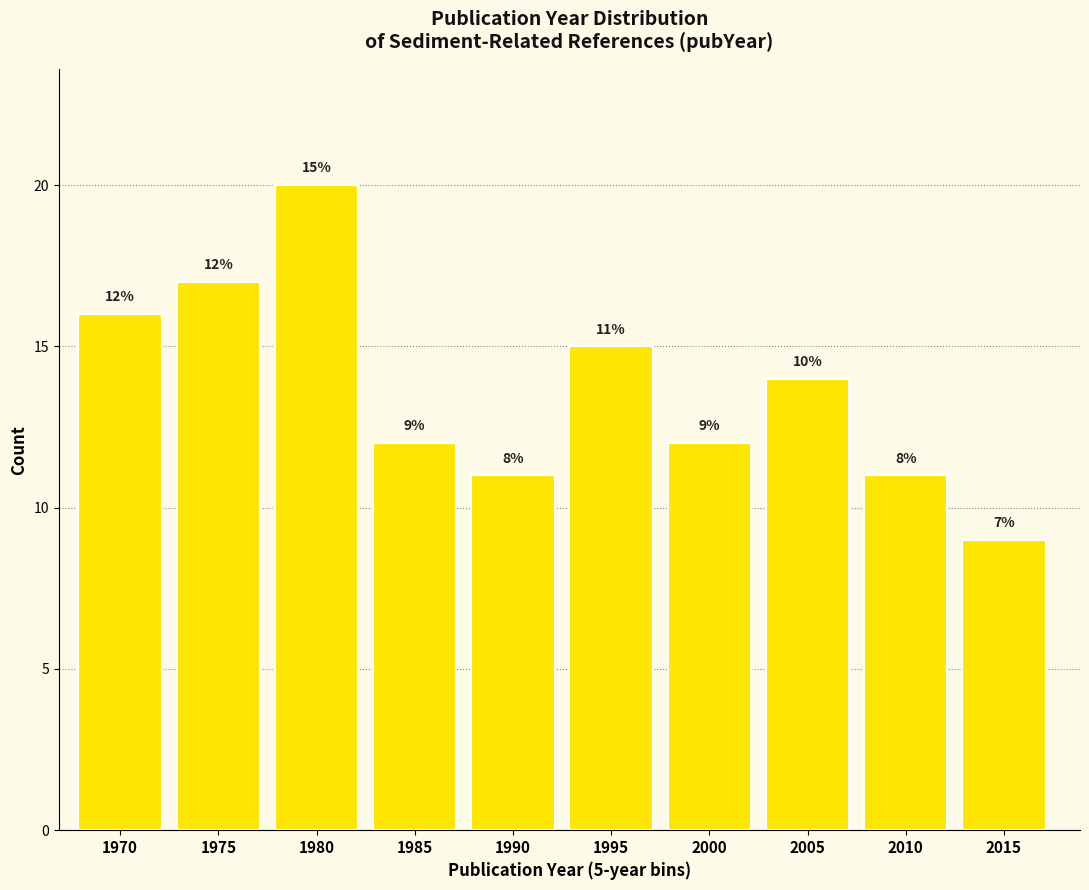

Reading right to left, what are all the values shown in this chart?

2015=9	2010=11	2005=14	2000=12	1995=15	1990=11	1985=12	1980=20	1975=17	1970=16